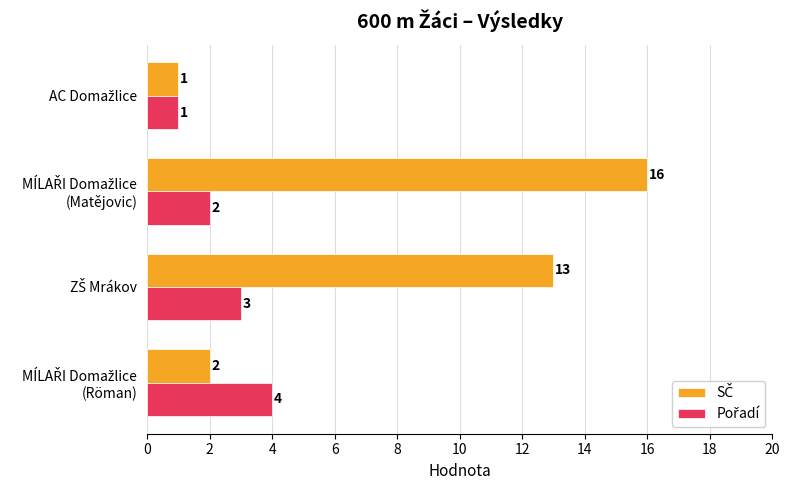

What is the greatest value displayed?

16